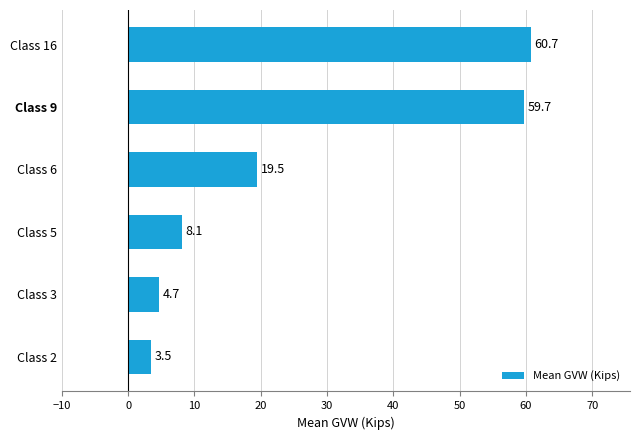

List the labels in order of value, smallest first.

Class 2, Class 3, Class 5, Class 6, Class 9, Class 16